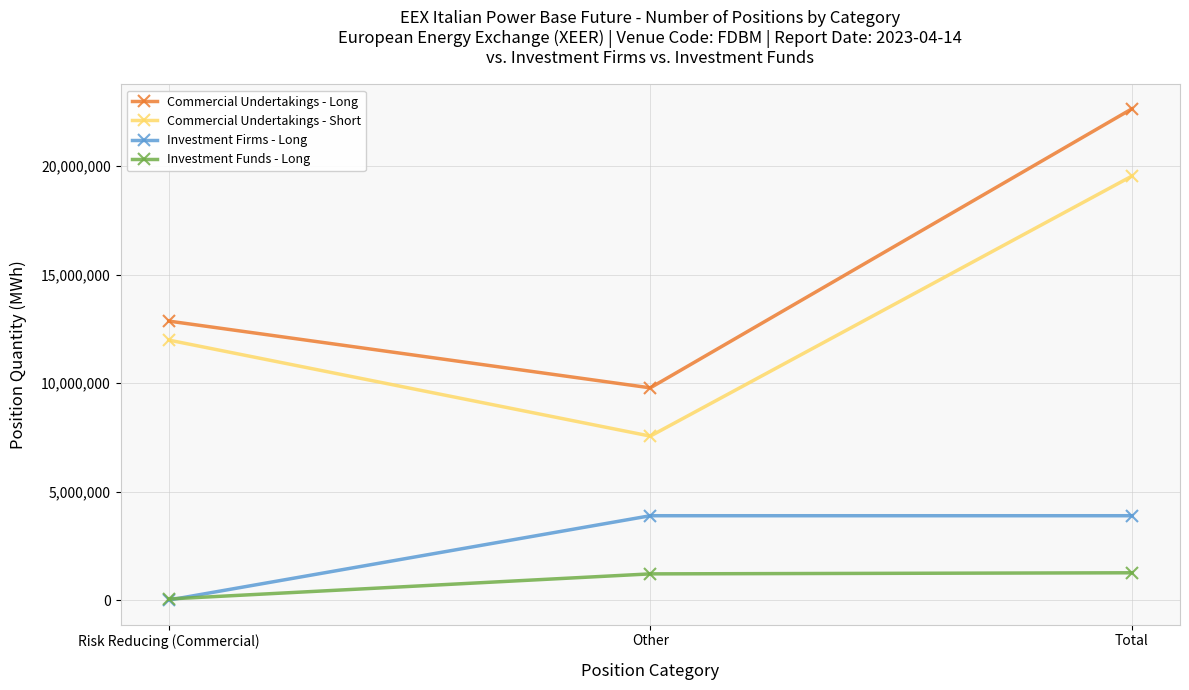

What is the sum of all Commercial Undertakings - Long values?

45273482